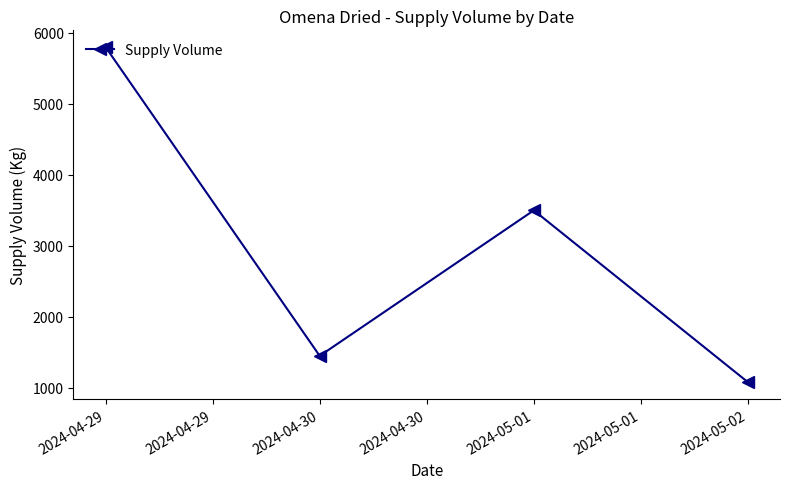

What is the value of the 2nd point from the left?

1450